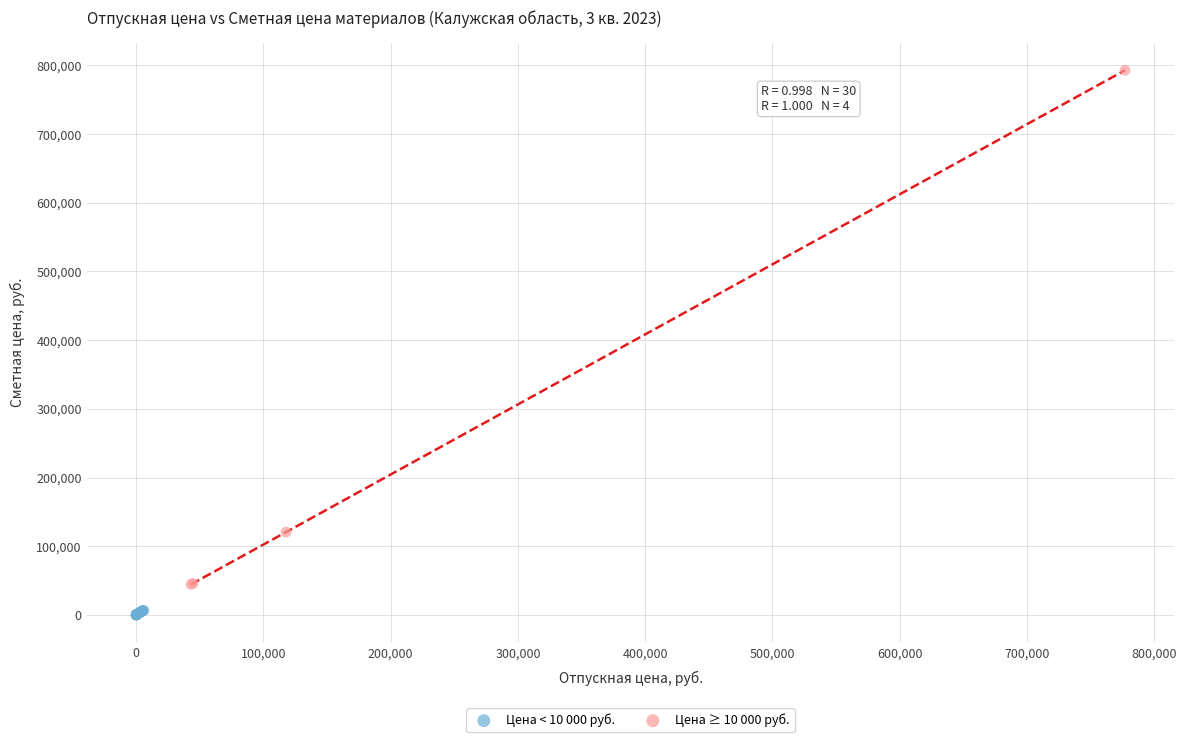

Which series contains the lowest Y value?

Цена < 10 000 руб.